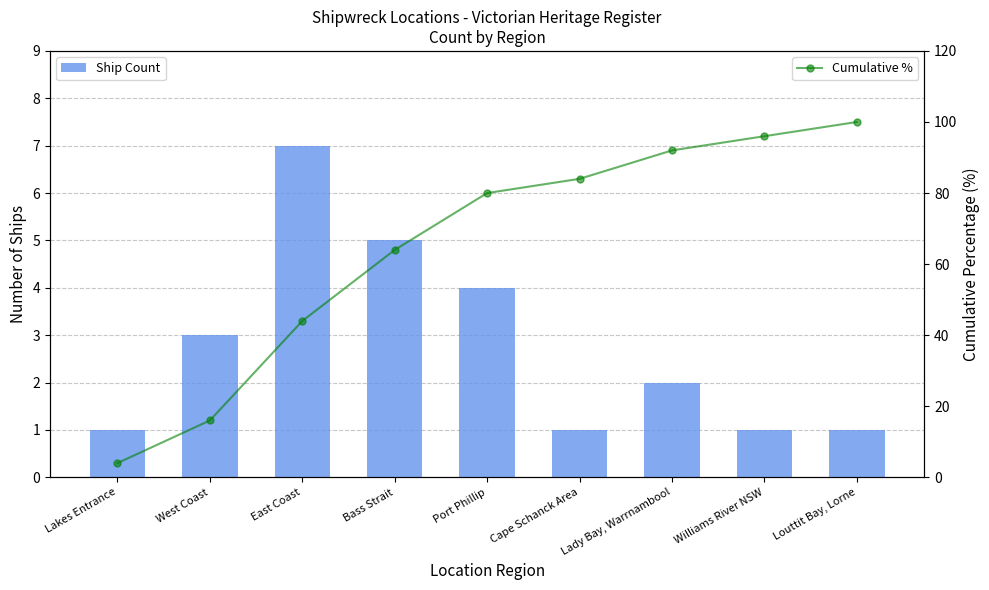

Which series has the largest total across all categories?

Cumulative %